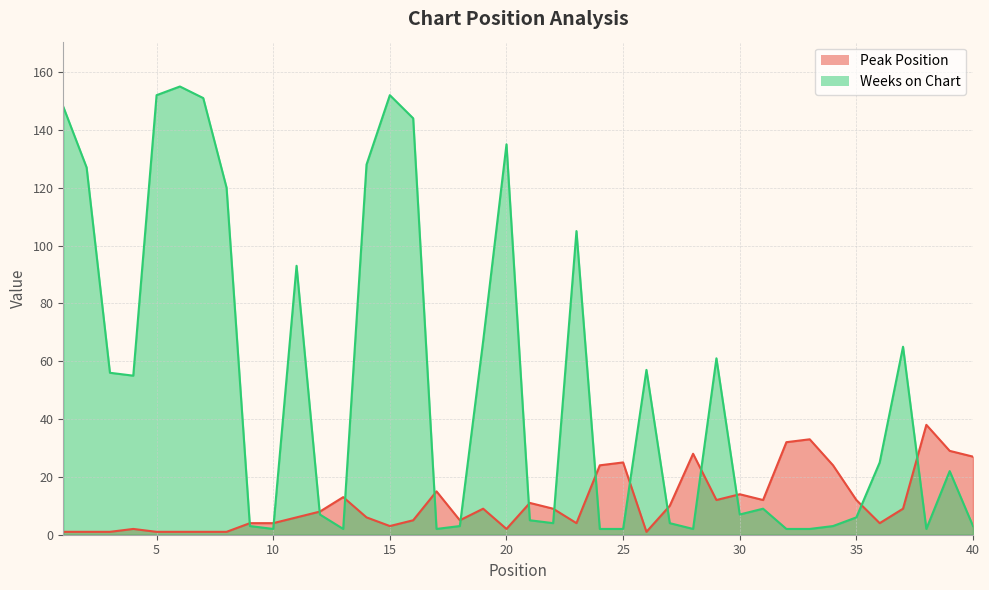

Is it true that Weeks on Chart equals 7 at 30?

True